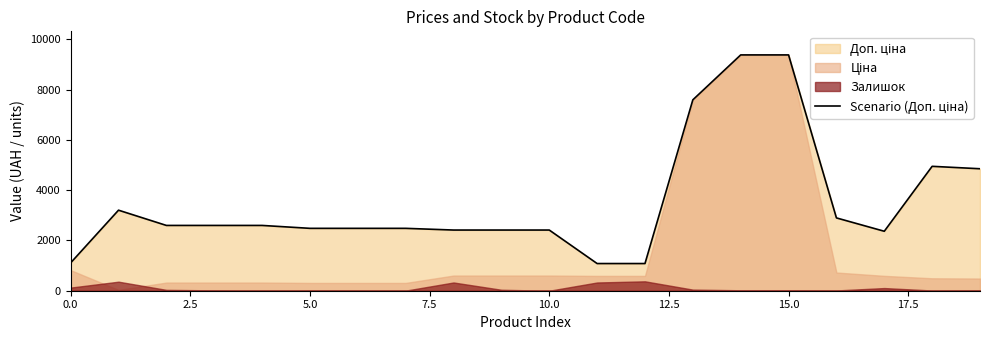

What is the greatest value displayed?

9384.0